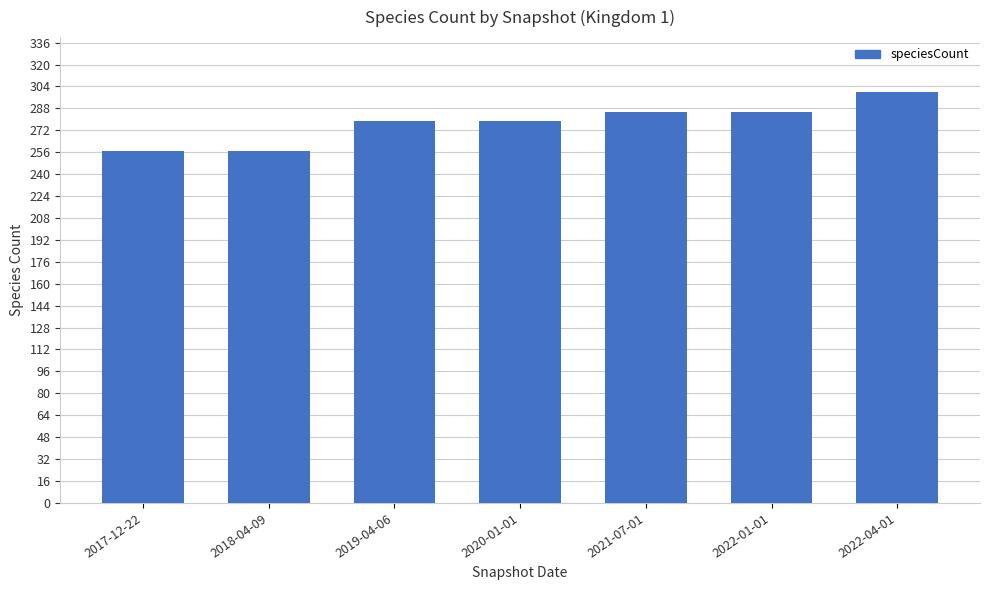

Reading left to right, transcribe all the data shown in this chart.

257	257	279	279	285	285	300